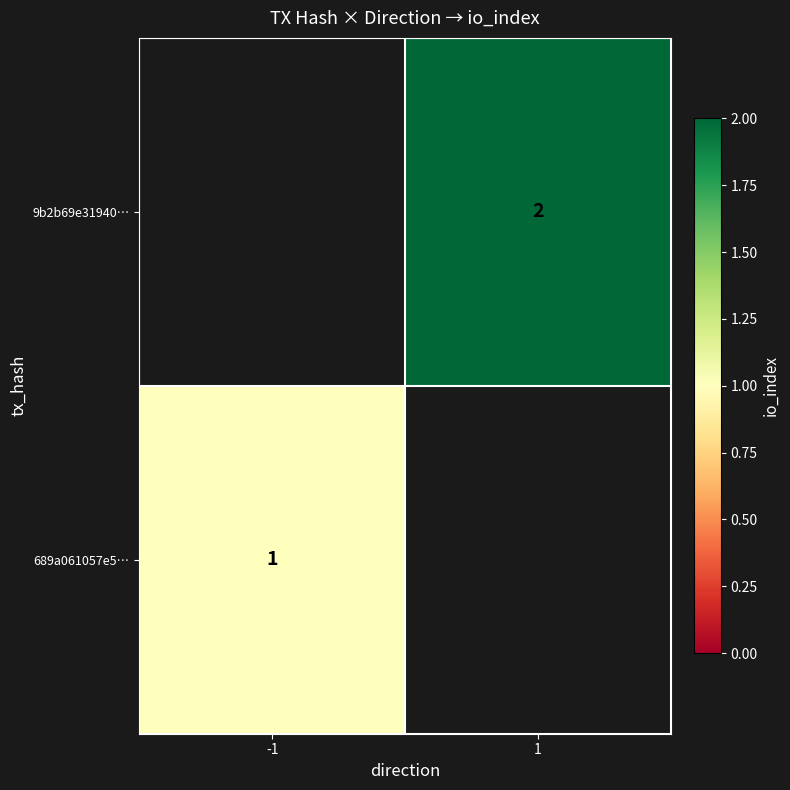

True or false: 689a061057e5… has a value of 2 at -1.

False